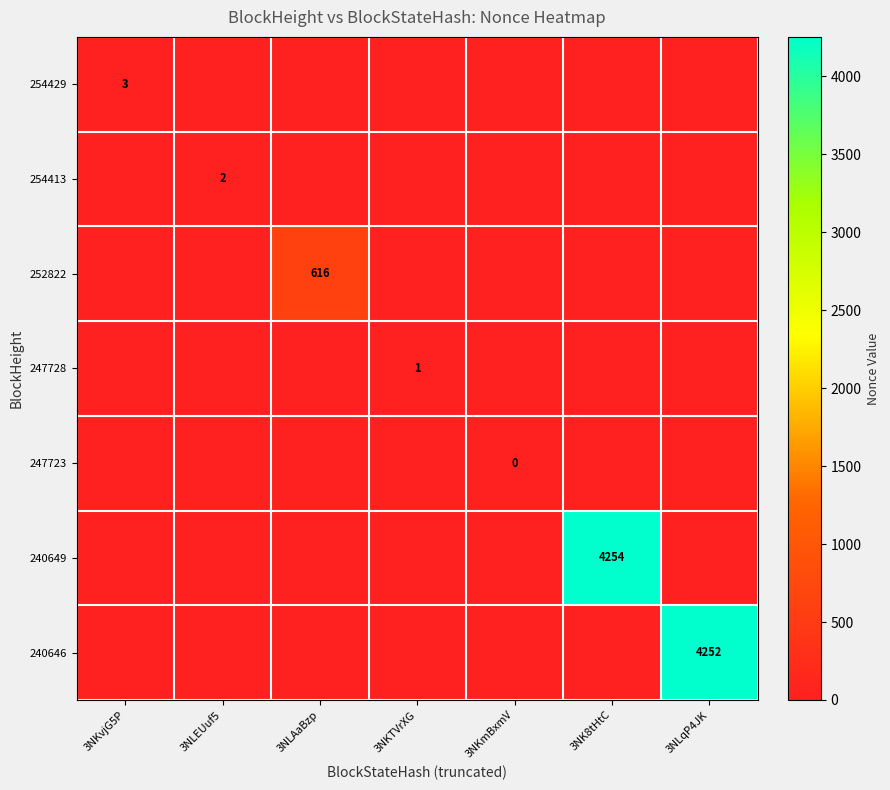

At how many categories does at least one series exceed 3797?

2